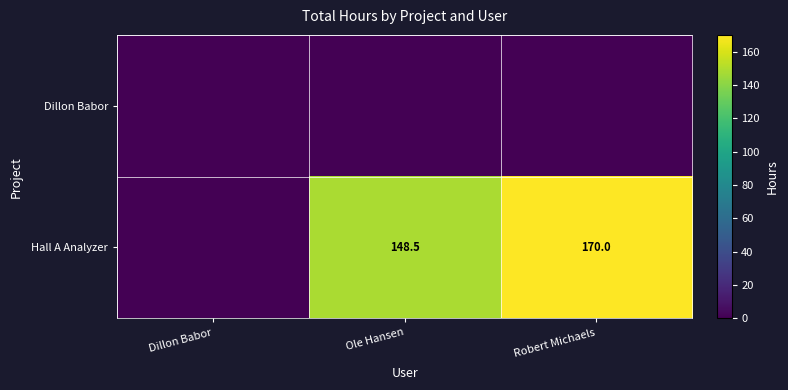

What is the total value across all series at Ole Hansen?

148.5